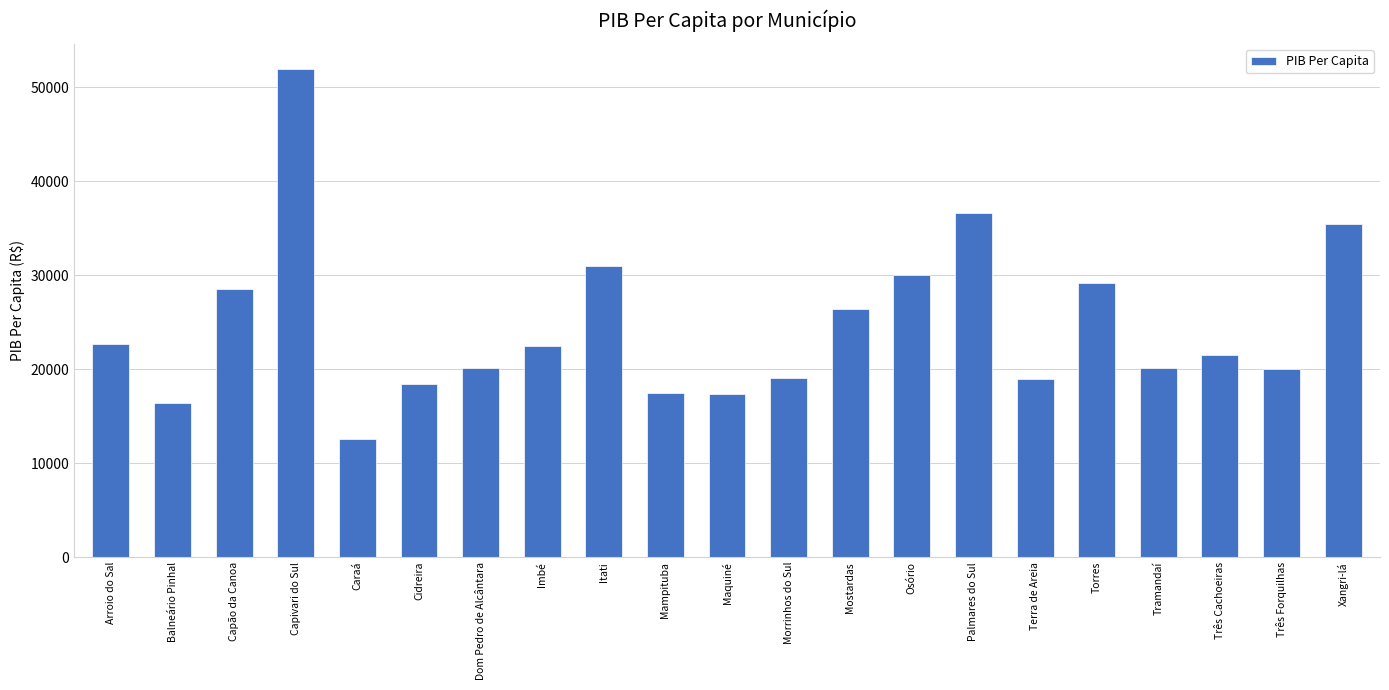

What is the difference between the maximum and minimum values?

39464.9